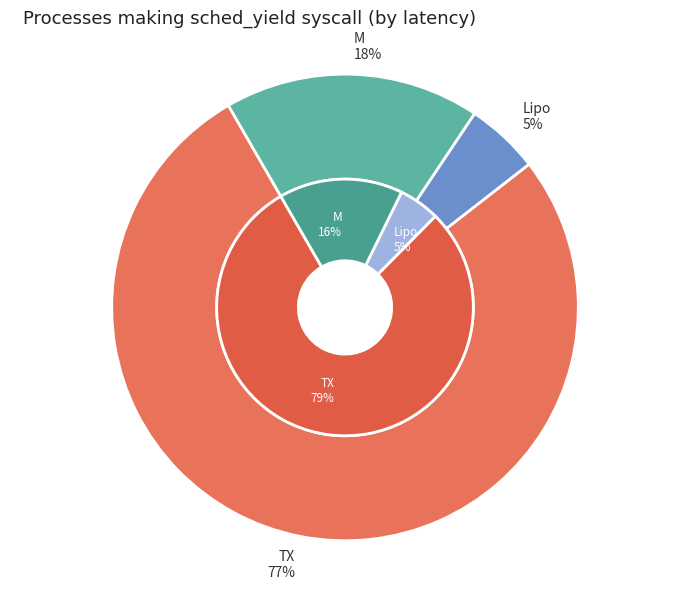

How many segments does this pie chart have?

3